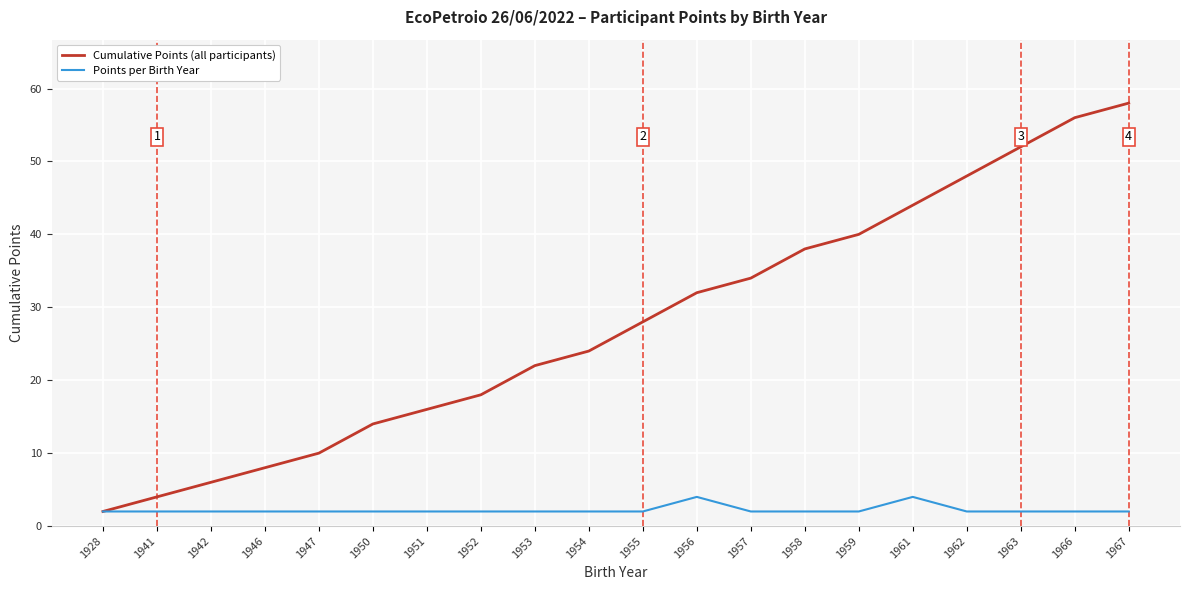

Which series has the largest range (max minus min)?

Cumulative Points (all participants)